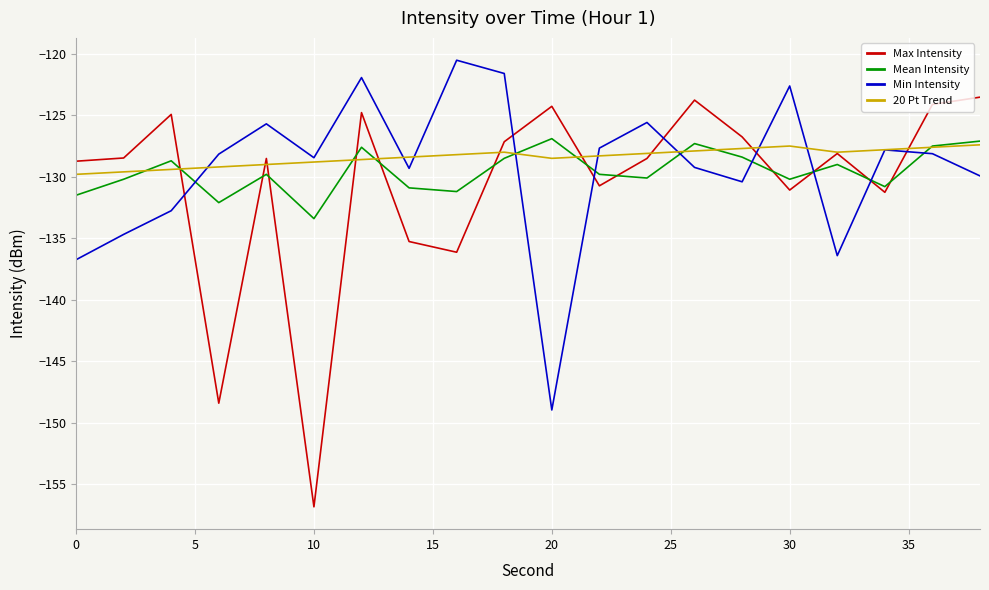

Which series ends up on top after the final intersection of Mean Intensity and Max Intensity?

Max Intensity